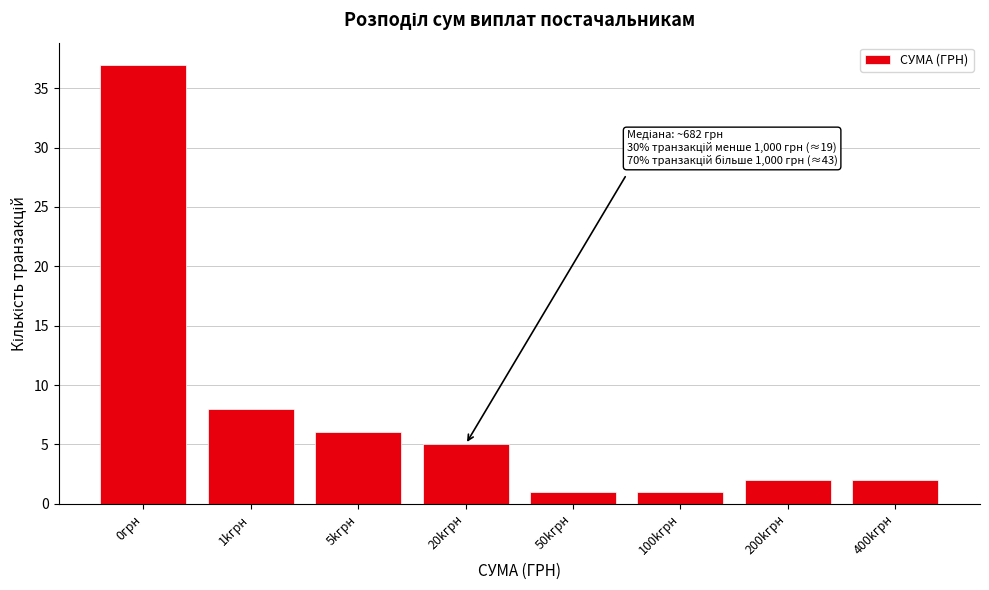

Reading left to right, list all the values displayed in this chart.

0грн=37	1kгрн=8	5kгрн=6	20kгрн=5	50kгрн=1	100kгрн=1	200kгрн=2	400kгрн=2